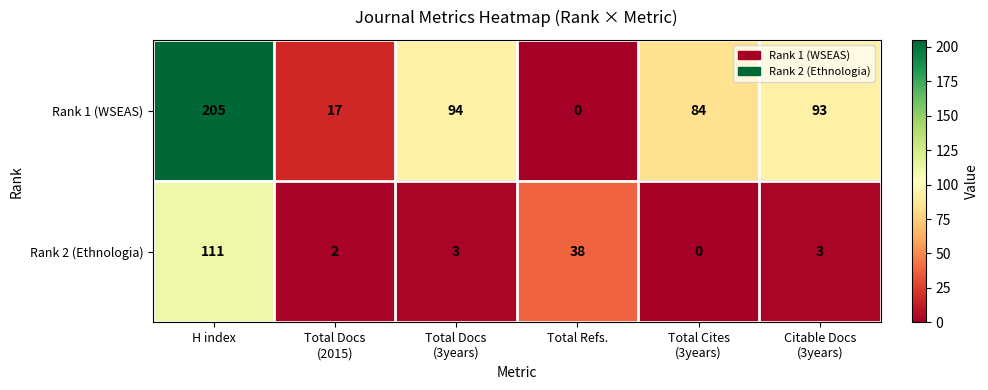

Reading left to right, transcribe all the data shown in this chart.

Rank 1 (WSEAS): 205	17	94	0	84	93
Rank 2 (Ethnologia): 111	2	3	38	0	3